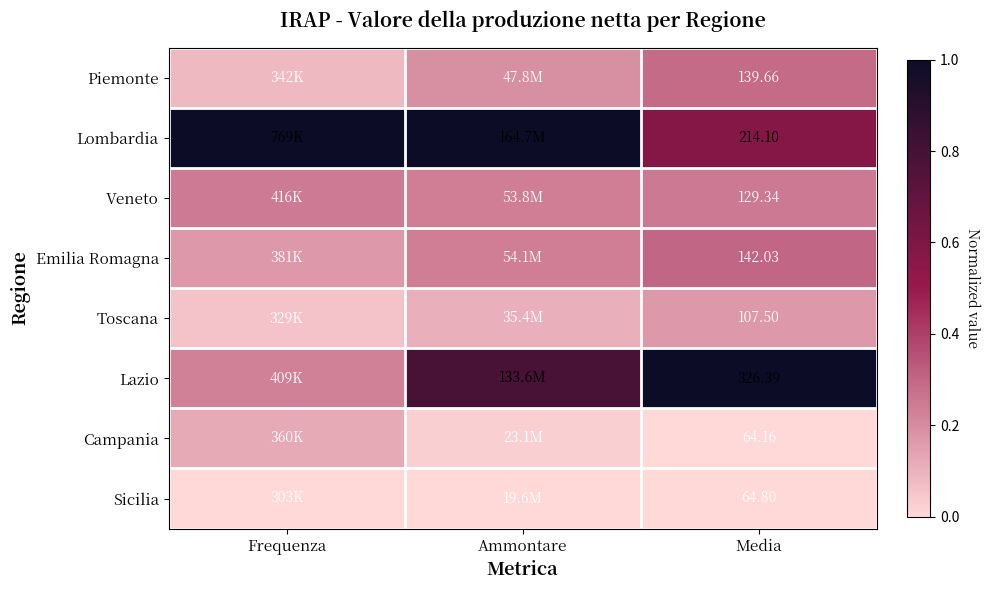

List the labels in order of Lombardia value, smallest first.

Media, Frequenza, Ammontare